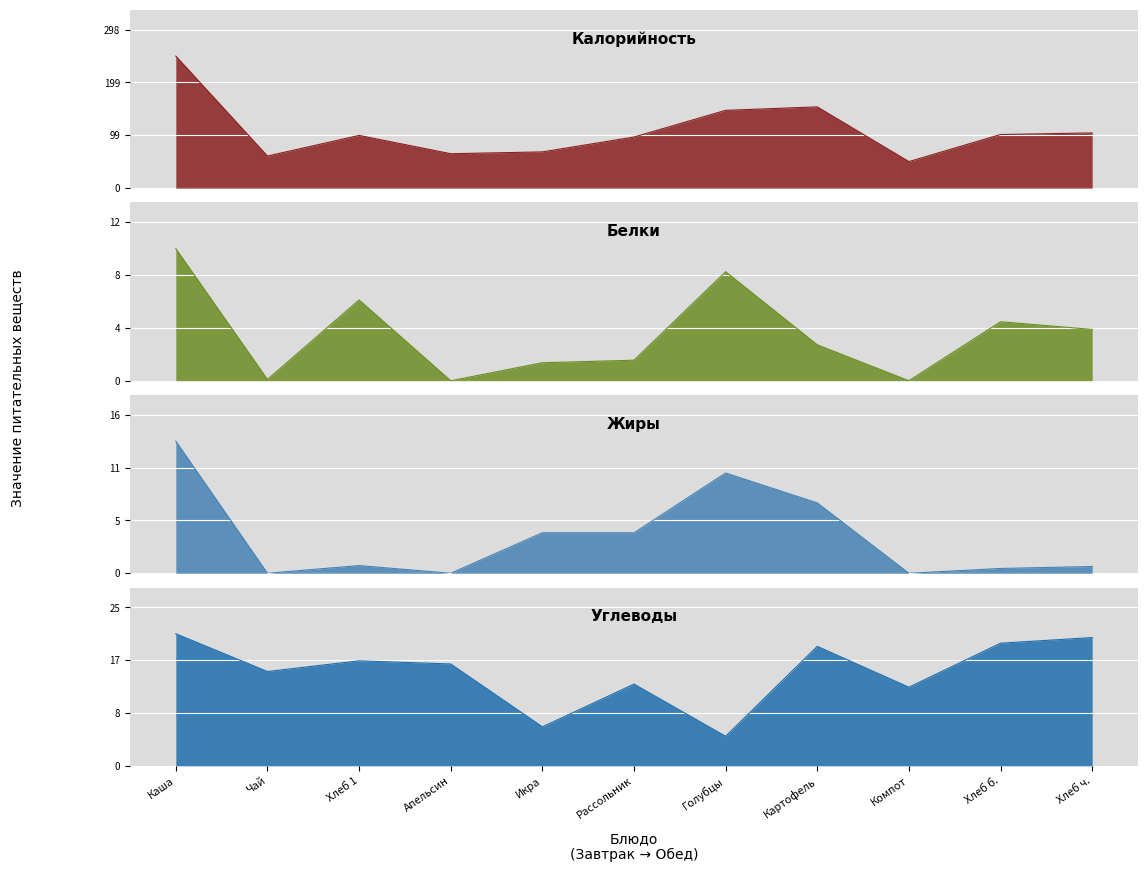

True or false: Жиры and Калорийность intersect in this chart.

False